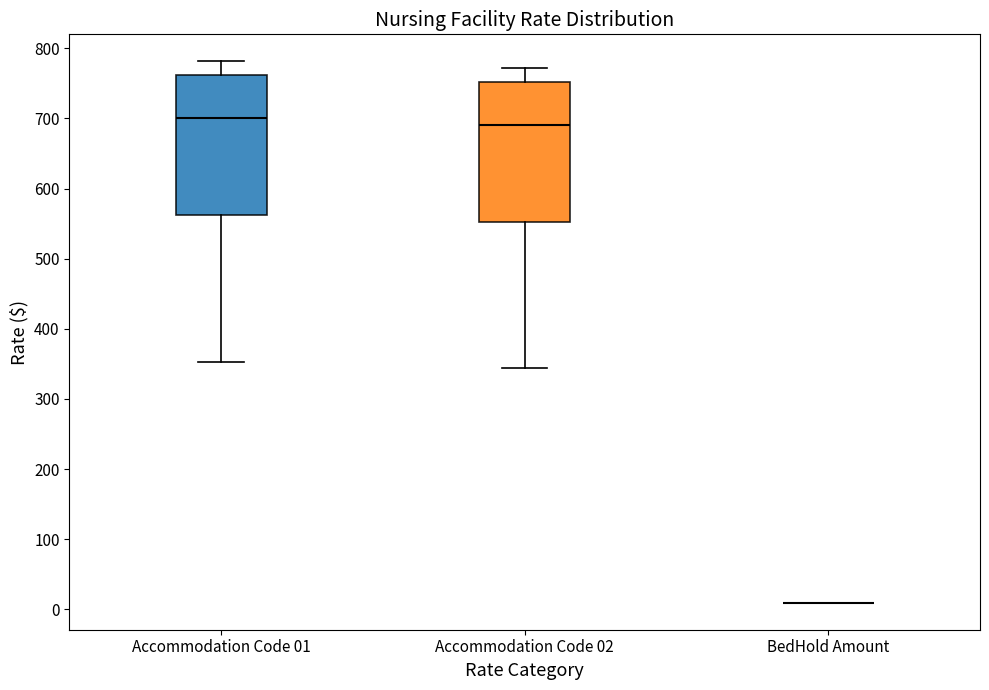

Where does the median line of the box for Accommodation Code 01 sit on the y-axis? The values are not printed on the chart, so give them approximately, as read against the axis.

700